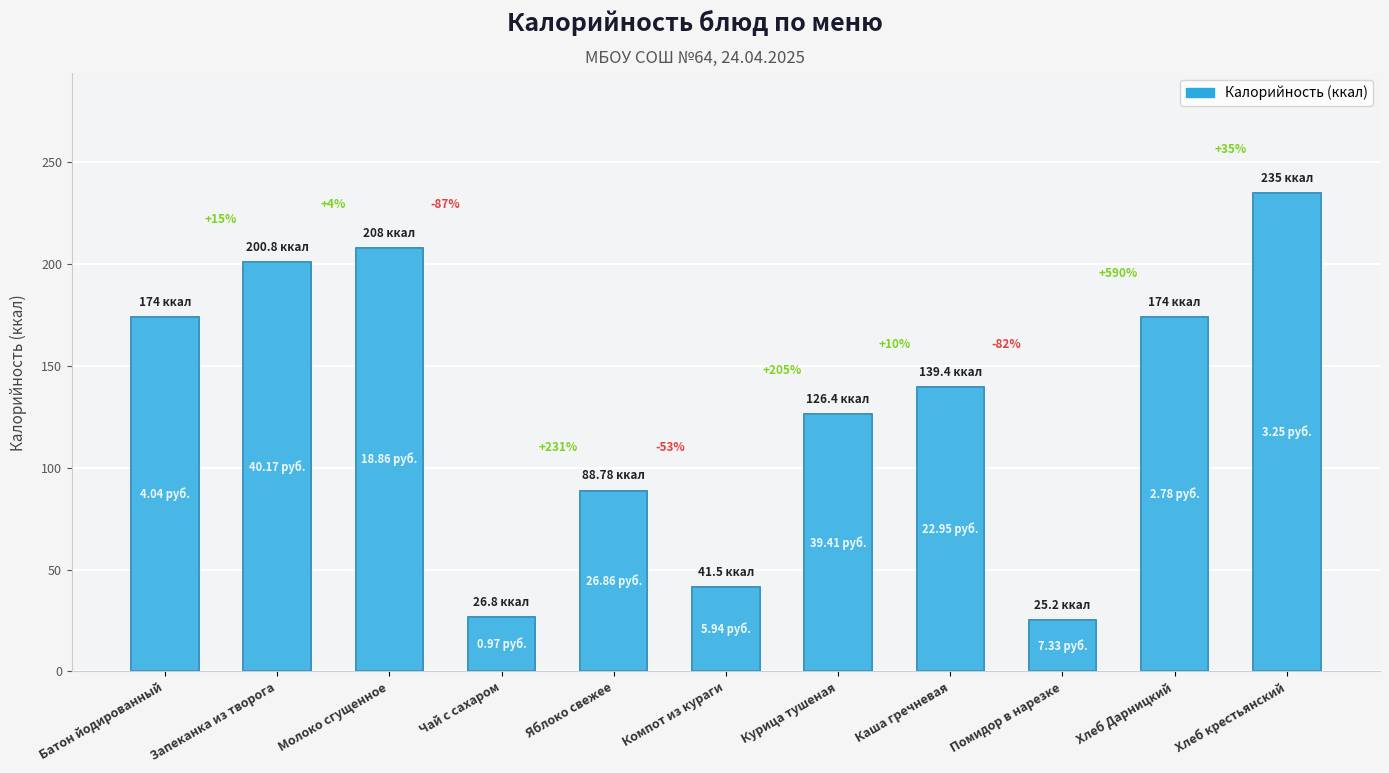

Reading right to left, transcribe all the data shown in this chart.

235.0	174.0	25.2	139.4	126.4	41.5	88.8	26.8	208.0	200.8	174.0